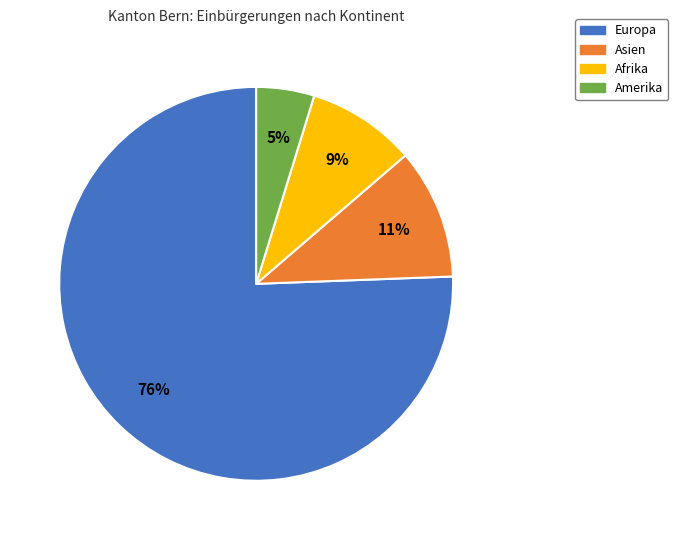

To the nearest percent, what is the average slice percentage?

25%